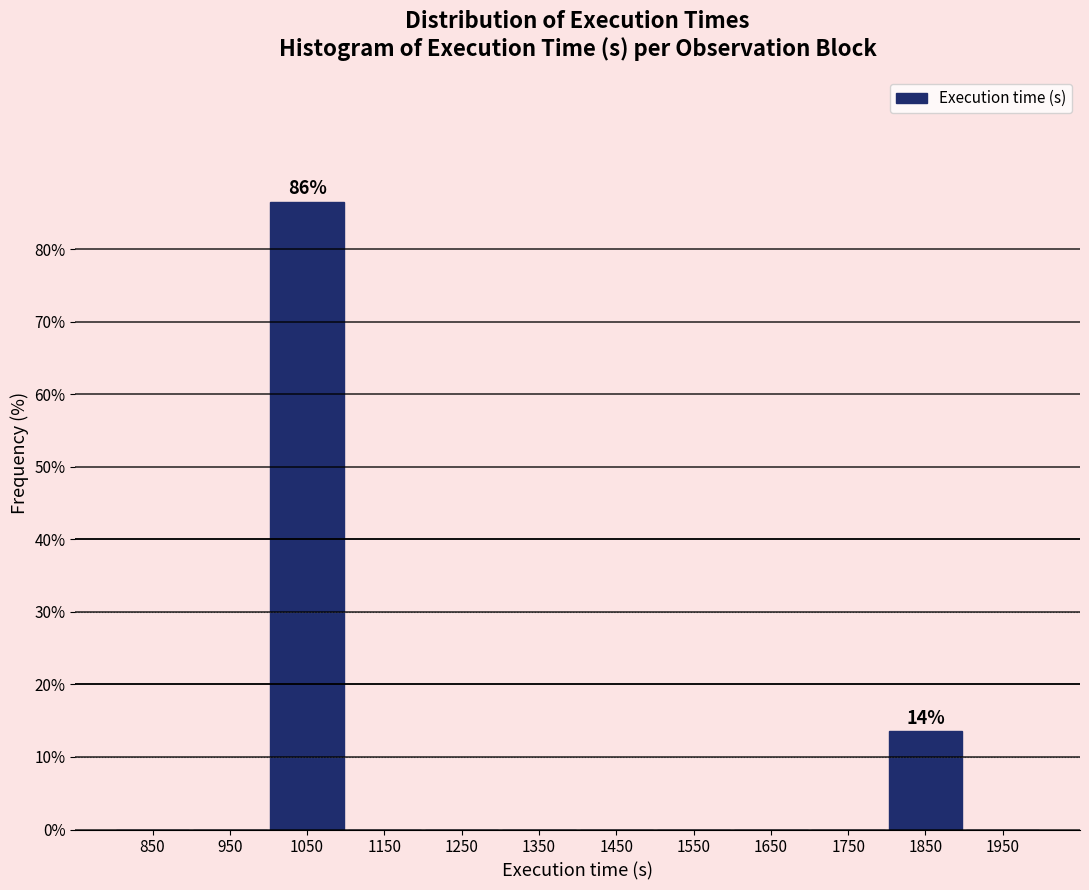

Which range on the x-axis has the tallest bar?

1000 to 1100